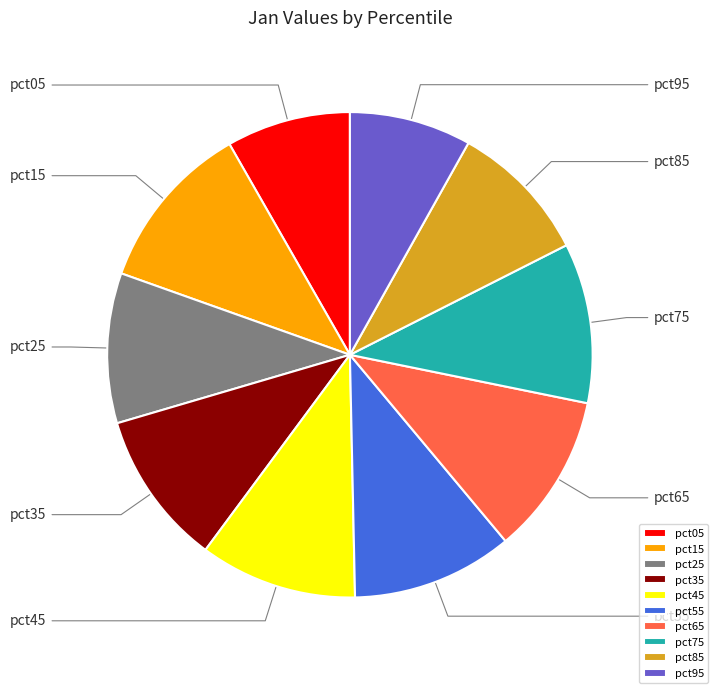

Rank the categories by value from lowest to highest.

pct95, pct05, pct85, pct25, pct35, pct45, pct75, pct65, pct55, pct15